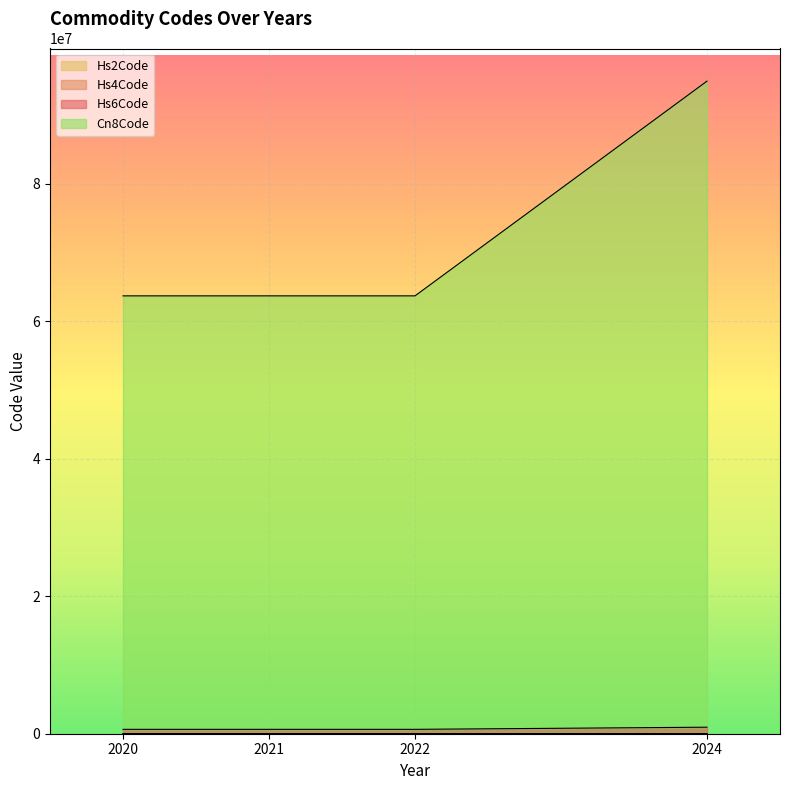

True or false: Cn8Code has more than 1 points higher than both neighbors.

False